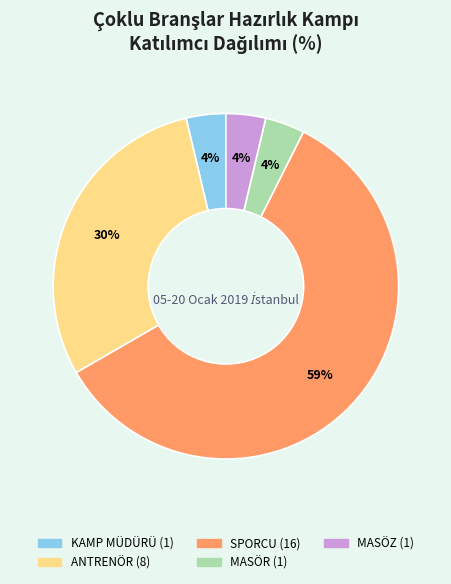

Is it true that SPORCU is 54% of the pie?

False